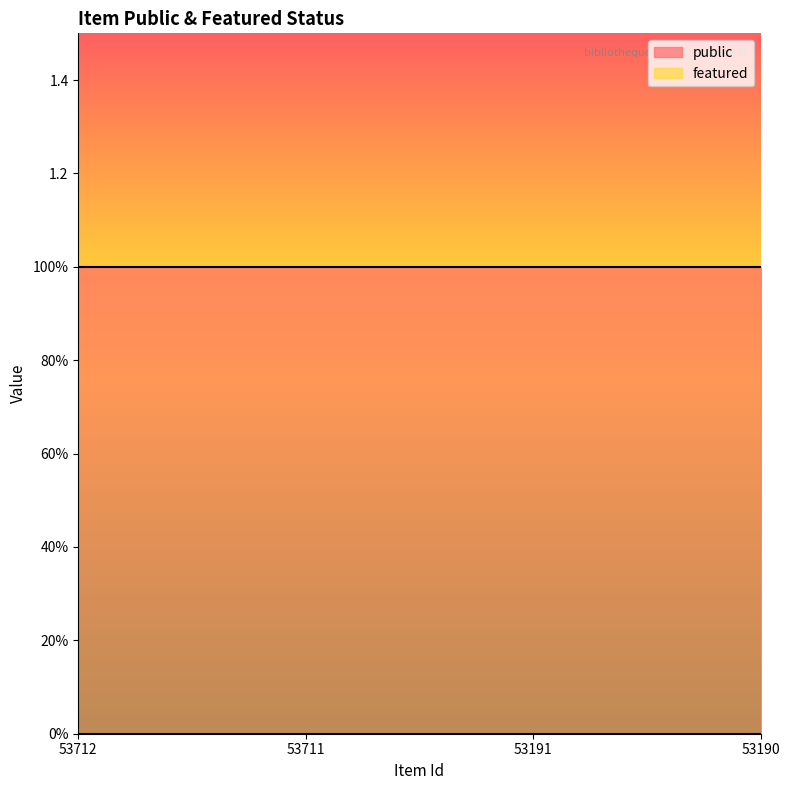

True or false: featured and public intersect in this chart.

False